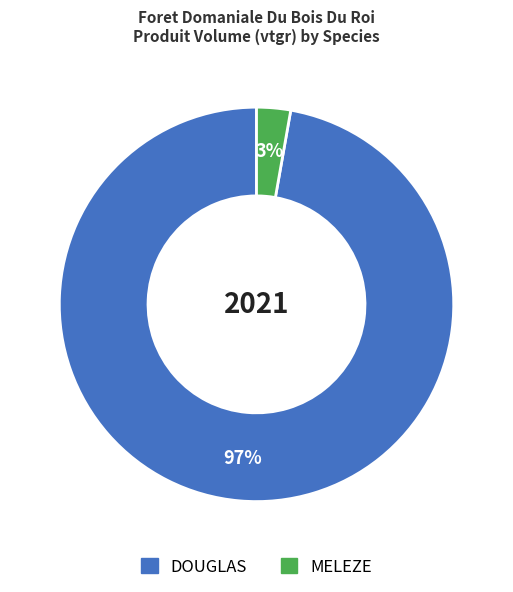

How many slices are in this pie chart?

2